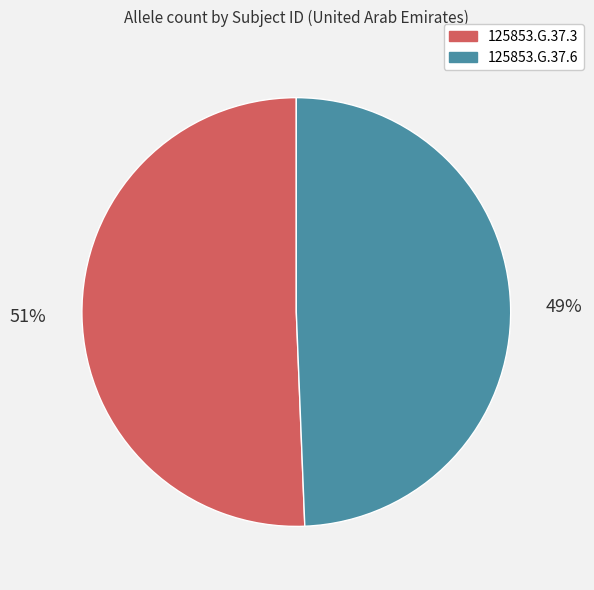

To the nearest percent, what is the average slice percentage?

50%